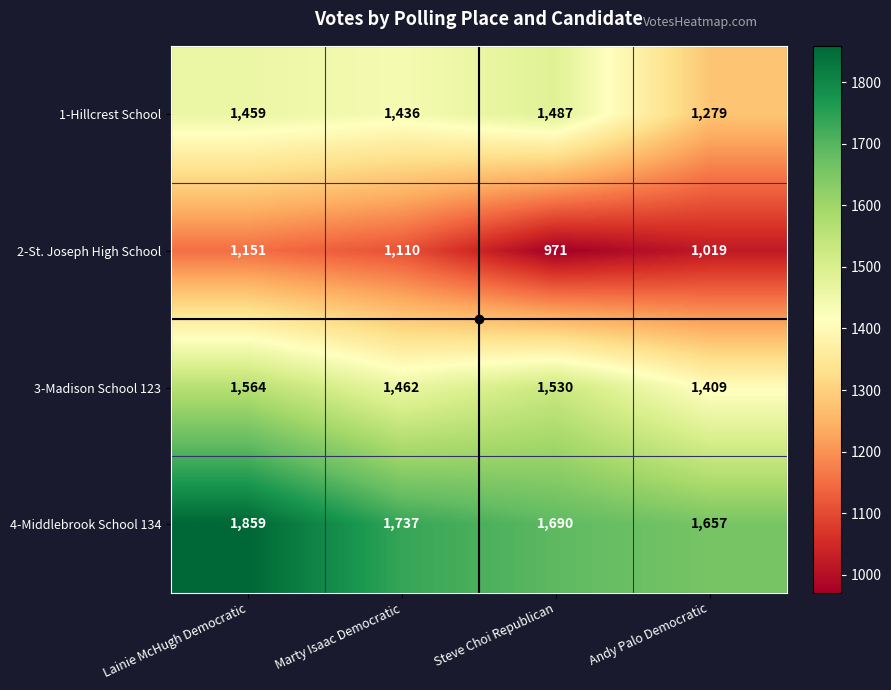

At Marty Isaac Democratic, list the series in order from smallest to largest.

2-St. Joseph High School, 1-Hillcrest School, 3-Madison School 123, 4-Middlebrook School 134